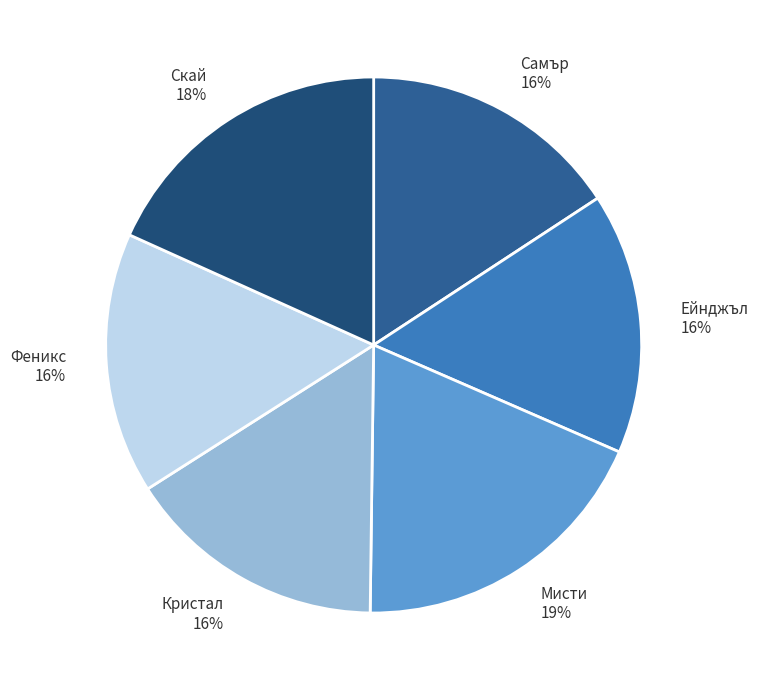

How many segments does this pie chart have?

6